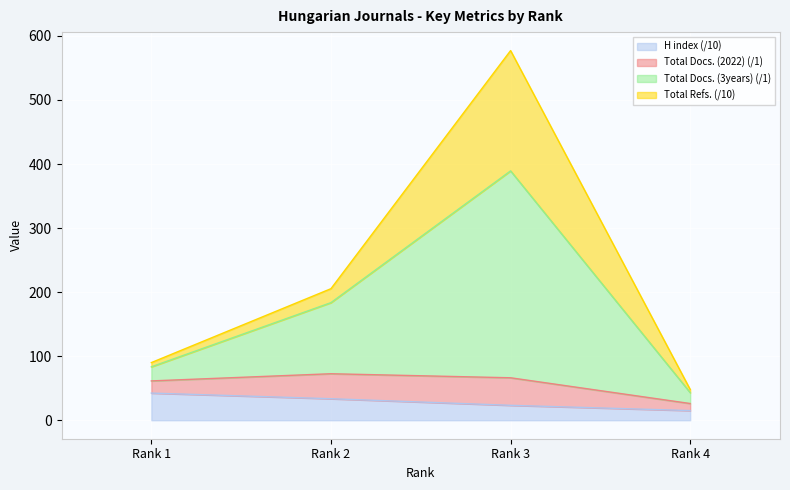

What is the minimum value for H index (/10)?

15.1